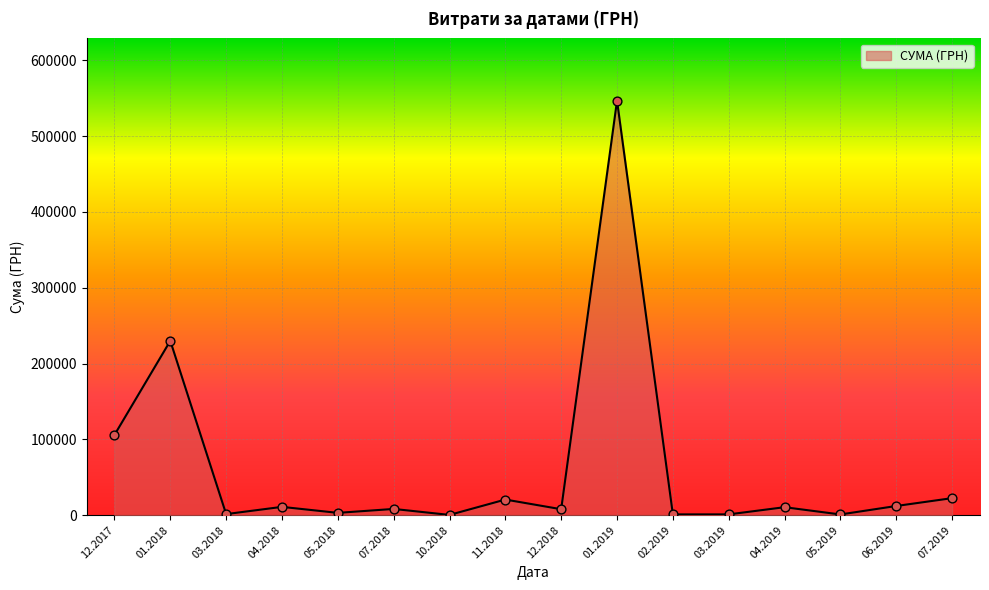

Approximately how many times larger is the value at 12.2017 compared to 11.2018?

5.1